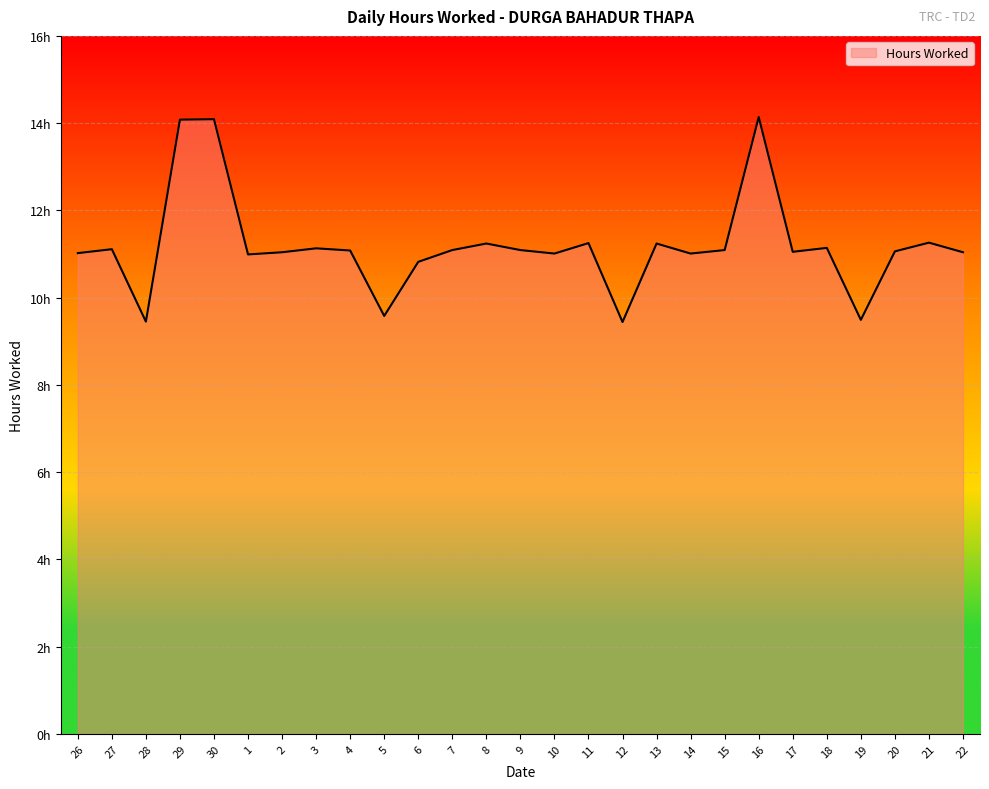

At which category does the data reach its first local valley?

28